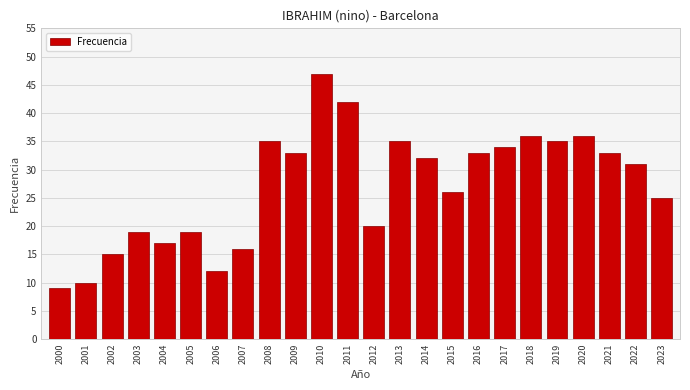

Reading left to right, list all the values displayed in this chart.

9	10	15	19	17	19	12	16	35	33	47	42	20	35	32	26	33	34	36	35	36	33	31	25